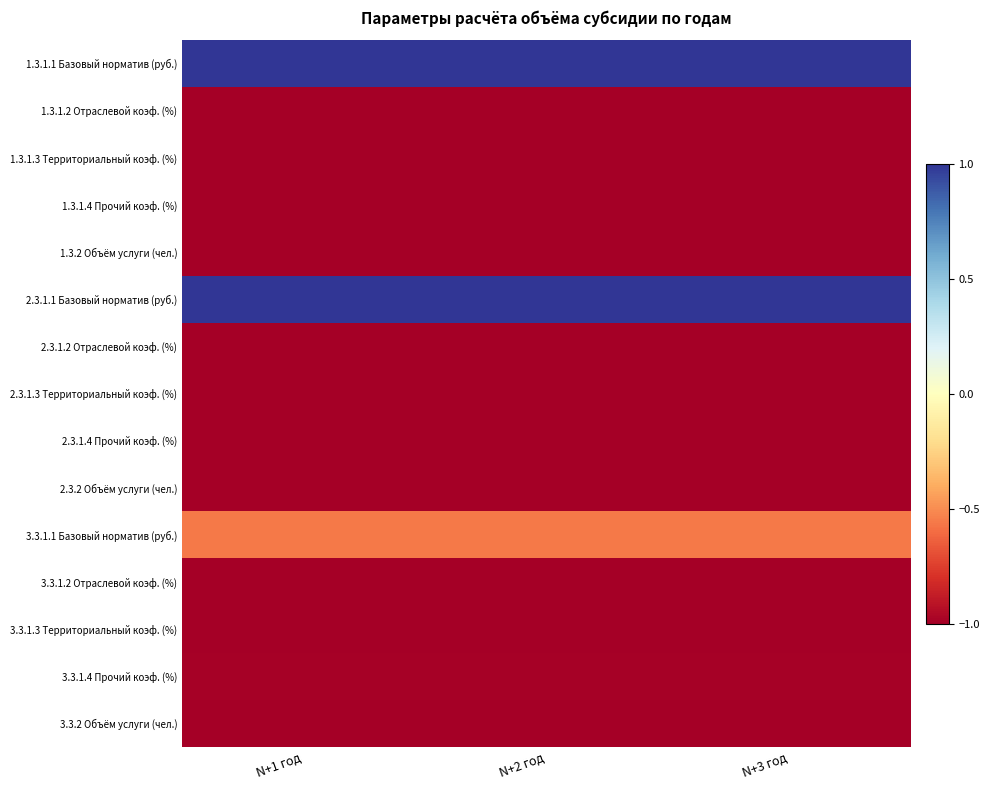

Count the number of data series in this chart.

15